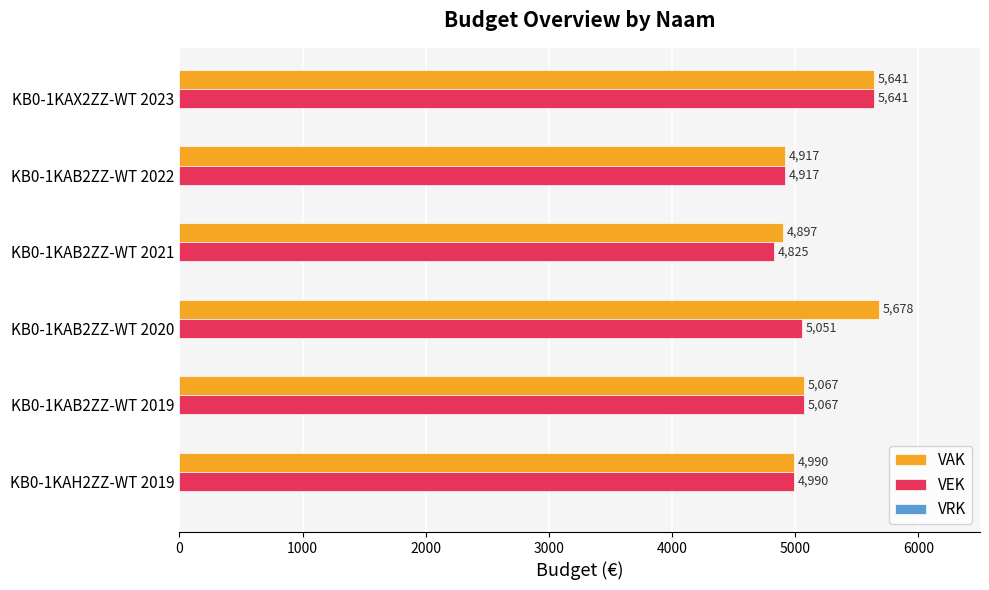

What is the sum of the VEK values at KB0-1KAB2ZZ-WT 2022 and KB0-1KAB2ZZ-WT 2021?

9742